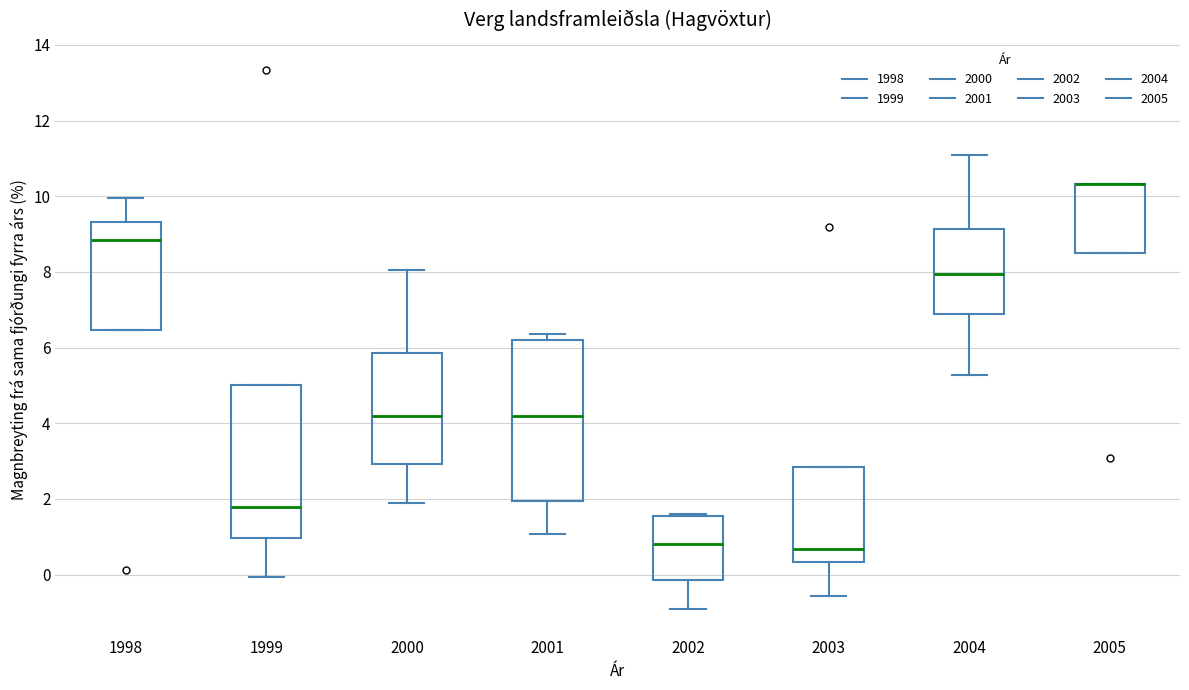

Reading left to right, transcribe this box plot: for each box, give where its median line is, the range the box spans, and where its two whiskers end, as read against the y-axis. The values are not printed on the chart, so give them approximately, as read against the axis.

1998: median 8.8, box 6.4 to 9.4, whiskers 6.4 to 10.0
1999: median 1.8, box 1.0 to 5.0, whiskers 0.0 to 5.0
2000: median 4.2, box 3.0 to 5.8, whiskers 1.8 to 8.0
2001: median 4.2, box 2.0 to 6.2, whiskers 1.0 to 6.4
2002: median 0.8, box -0.2 to 1.6, whiskers -0.8 to 1.6 (just above the box's upper edge)
2003: median 0.6, box 0.4 to 2.8, whiskers -0.6 to 2.8
2004: median 8.0, box 6.8 to 9.2, whiskers 5.2 to 11.0
2005: median 10.4 (drawn on the box's upper edge), box 8.6 to 10.4, whiskers 8.6 to 10.4